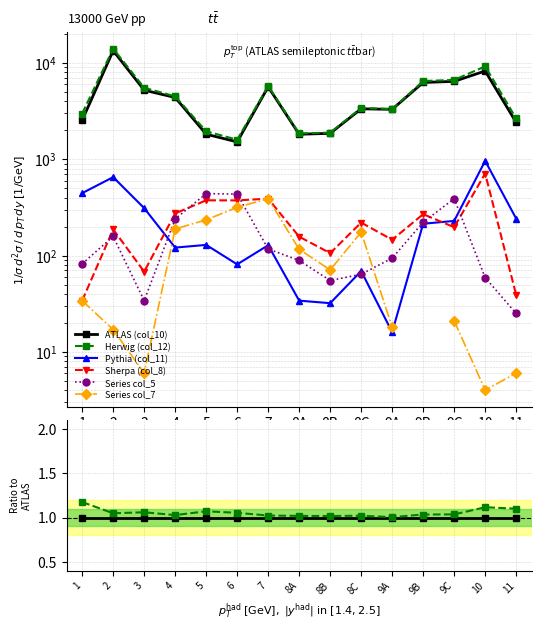

At how many categories does at least one series exceed 0?

15